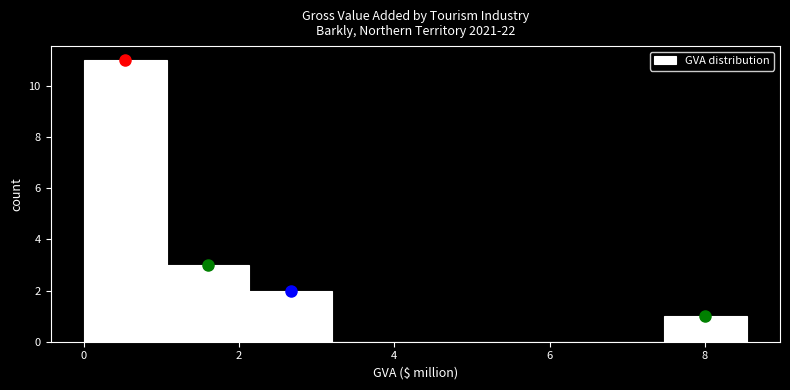

Which range on the x-axis has the tallest bar?

0.0 to 1.0